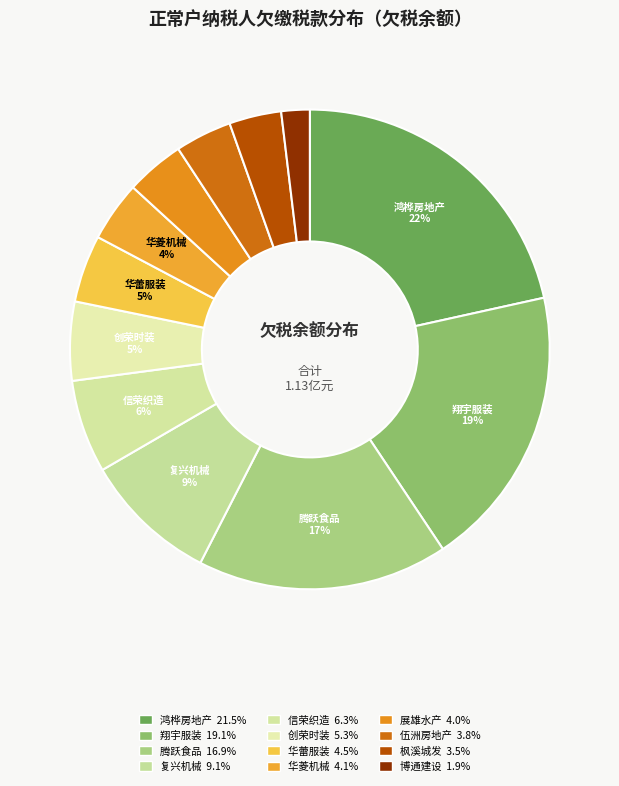

Count the number of slices in the pie.

12